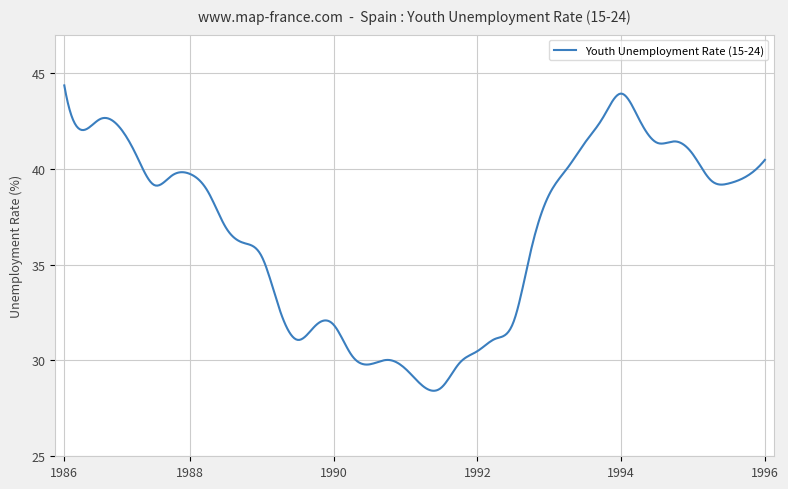

What is the greatest value displayed?

44.4